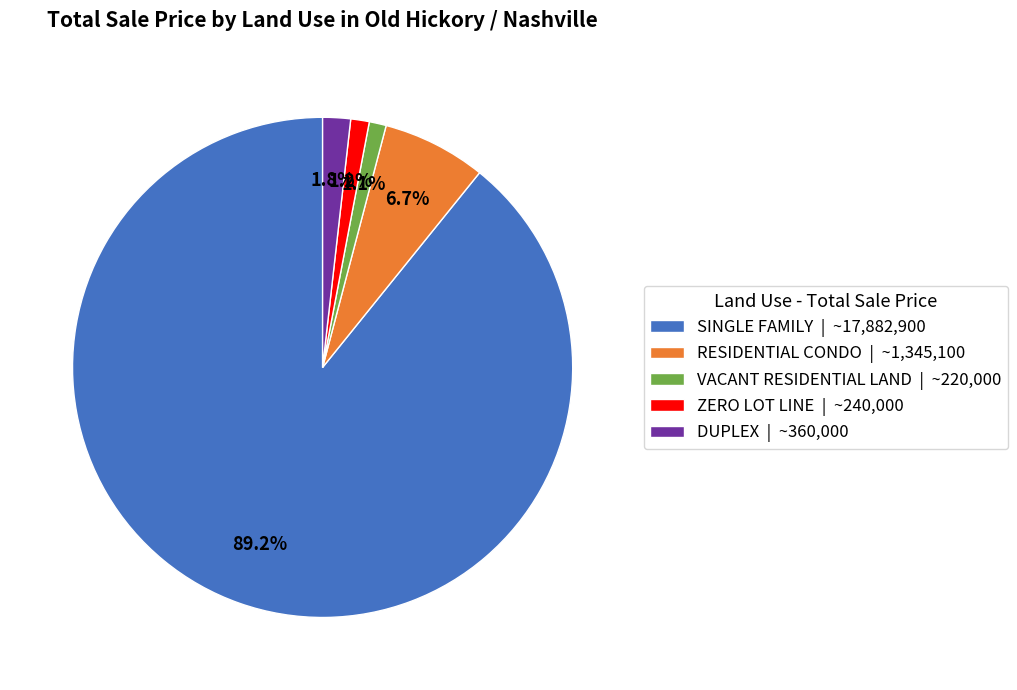

Count the number of slices in the pie.

5